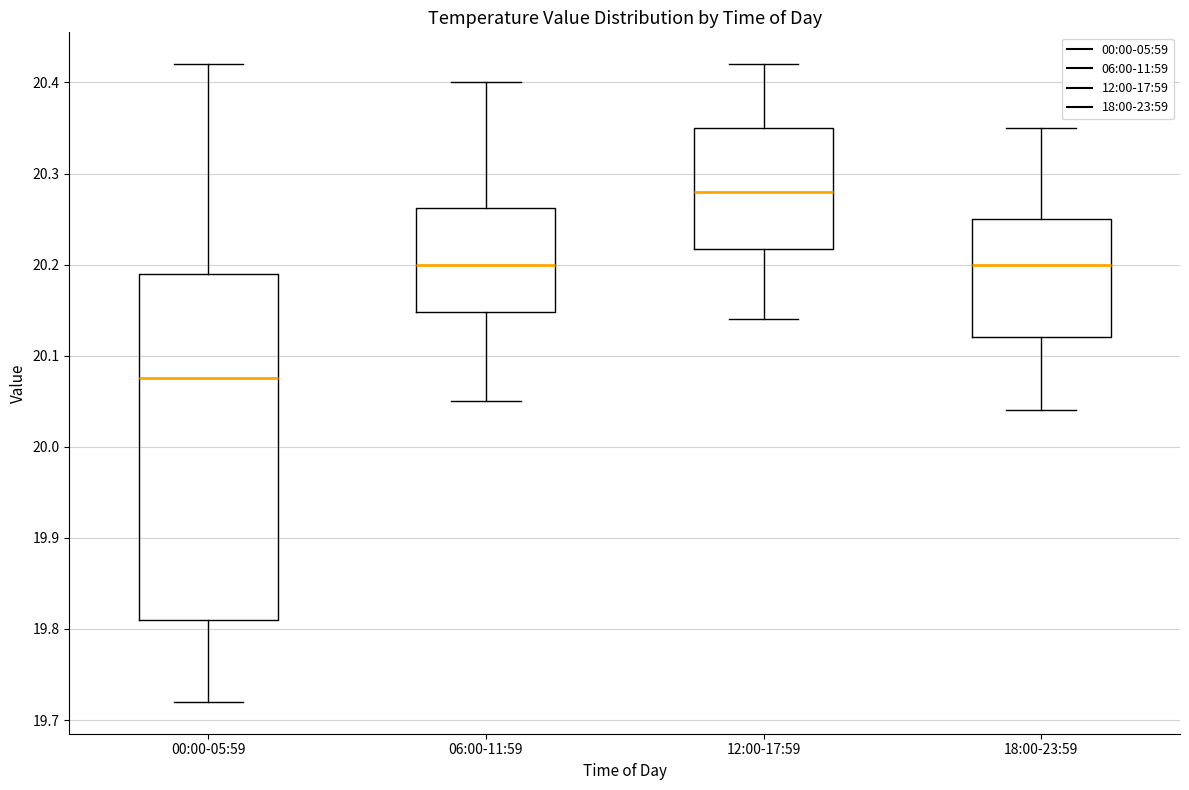

Reading left to right, transcribe this box plot: for each box, give where its median line is, the range the box spans, and where its two whiskers end, as read against the y-axis. The values are not printed on the chart, so give them approximately, as read against the axis.

00:00-05:59: median 20.08, box 19.81 to 20.19, whiskers 19.72 to 20.42
06:00-11:59: median 20.20, box 20.15 to 20.26, whiskers 20.05 to 20.40
12:00-17:59: median 20.28, box 20.22 to 20.35, whiskers 20.14 to 20.42
18:00-23:59: median 20.20, box 20.12 to 20.25, whiskers 20.04 to 20.35